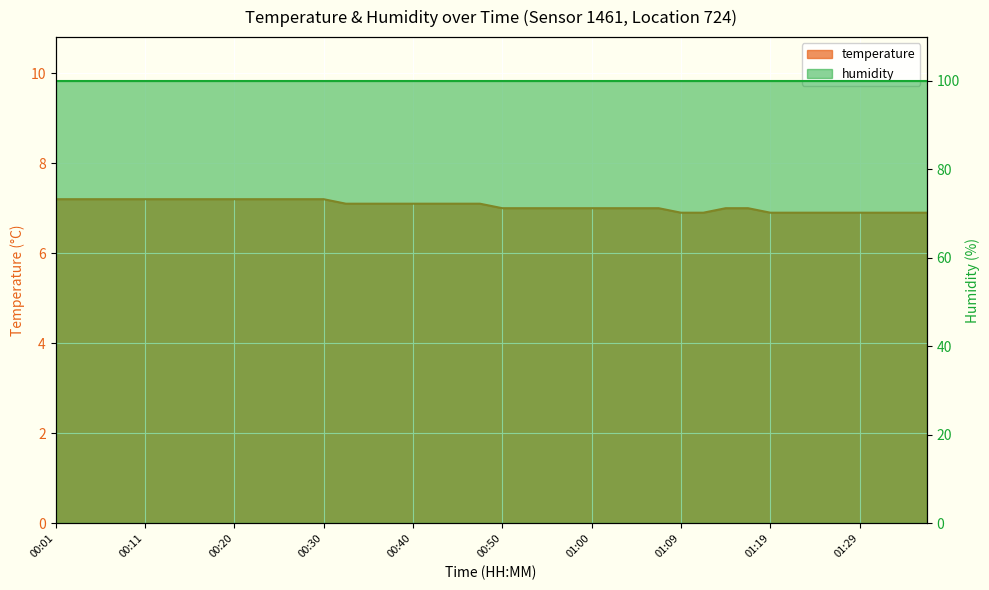

At which label is the value closest to 7?

00:50